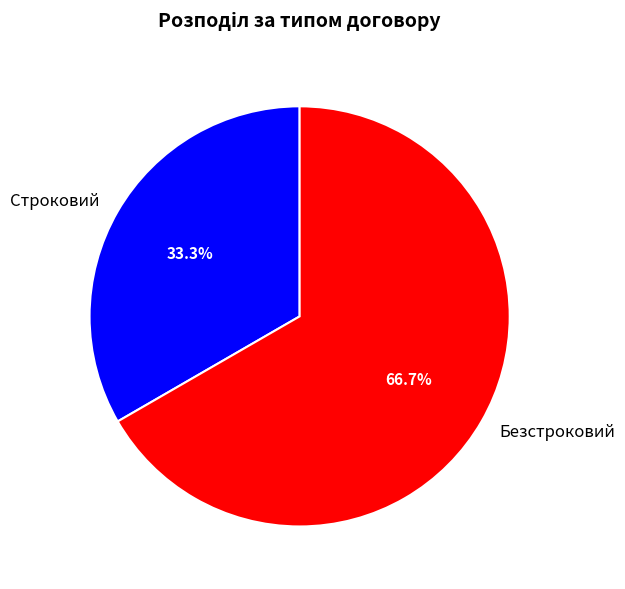

To the nearest percent, what is the combined percentage of Строковий and Безстроковий?

100%